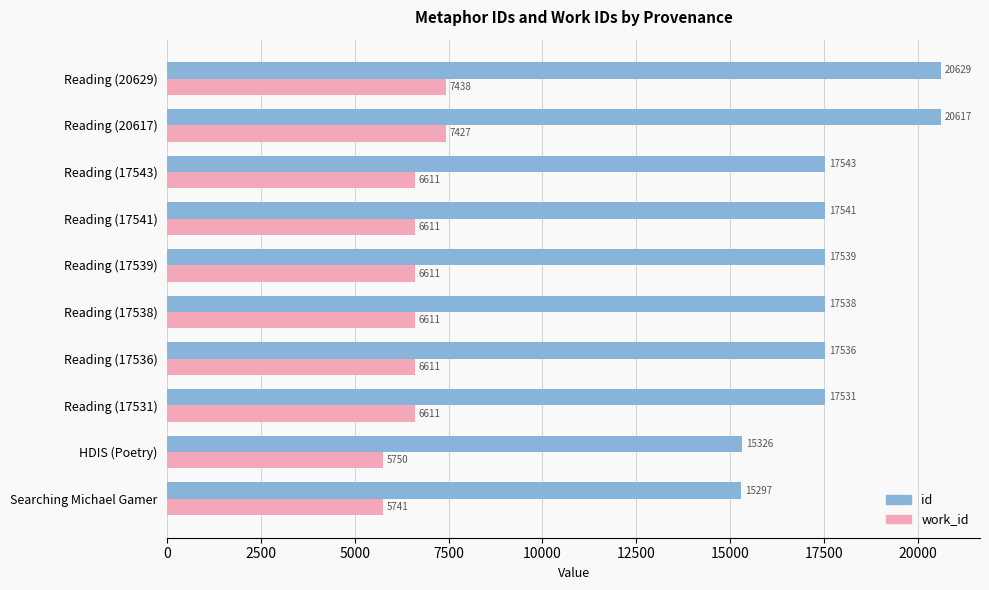

True or false: id has a value of 17543 at Reading (17543).

True